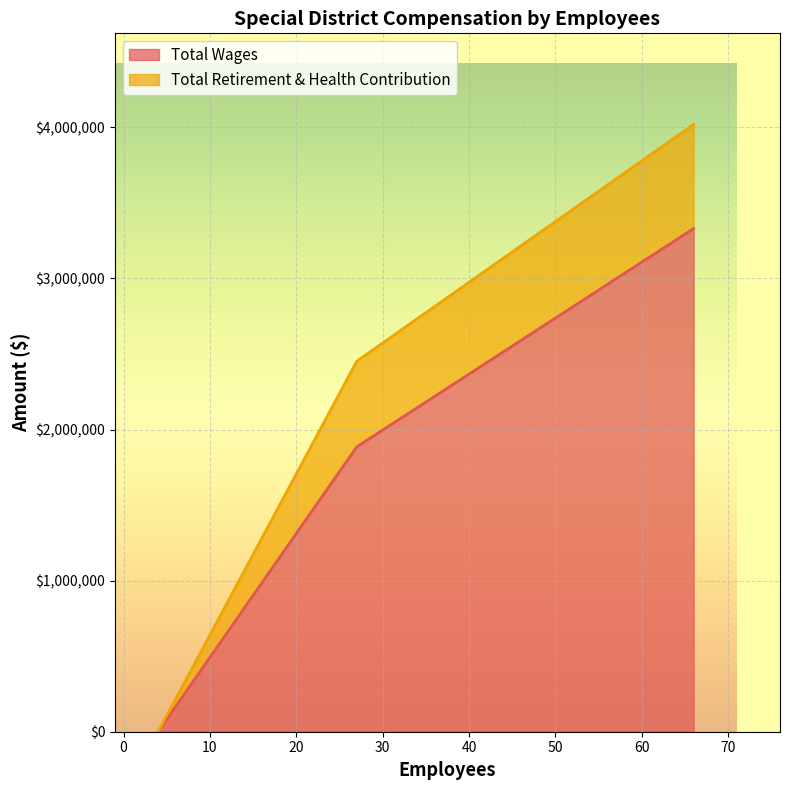

Reading left to right, list all the values displayed in this chart.

0	1885619	3330539